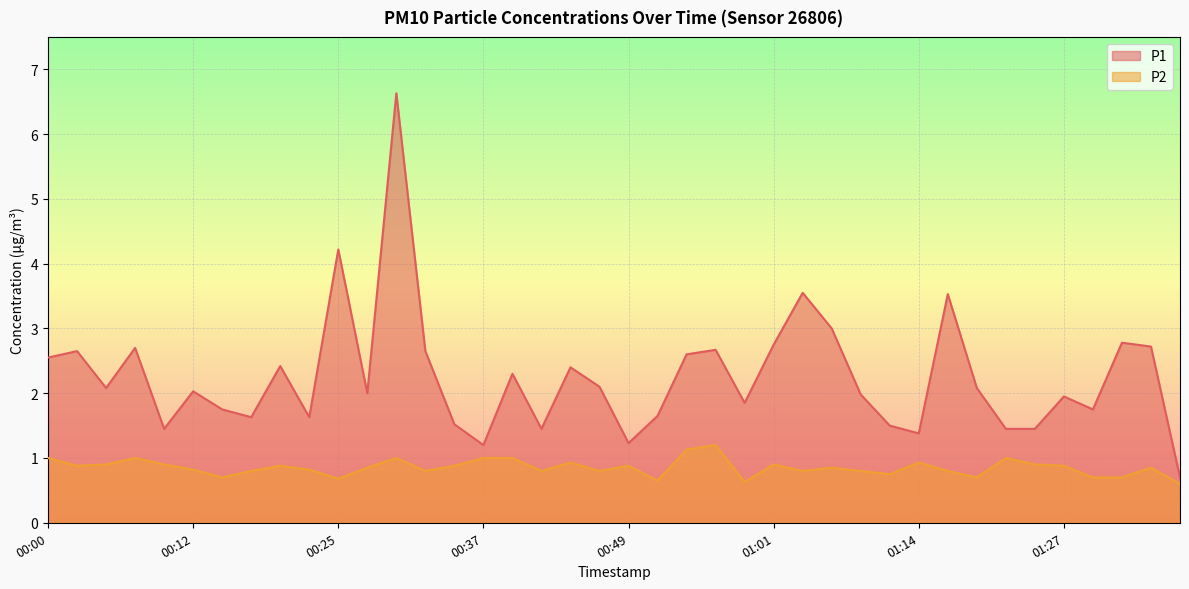

Which series has the largest total across all categories?

P1